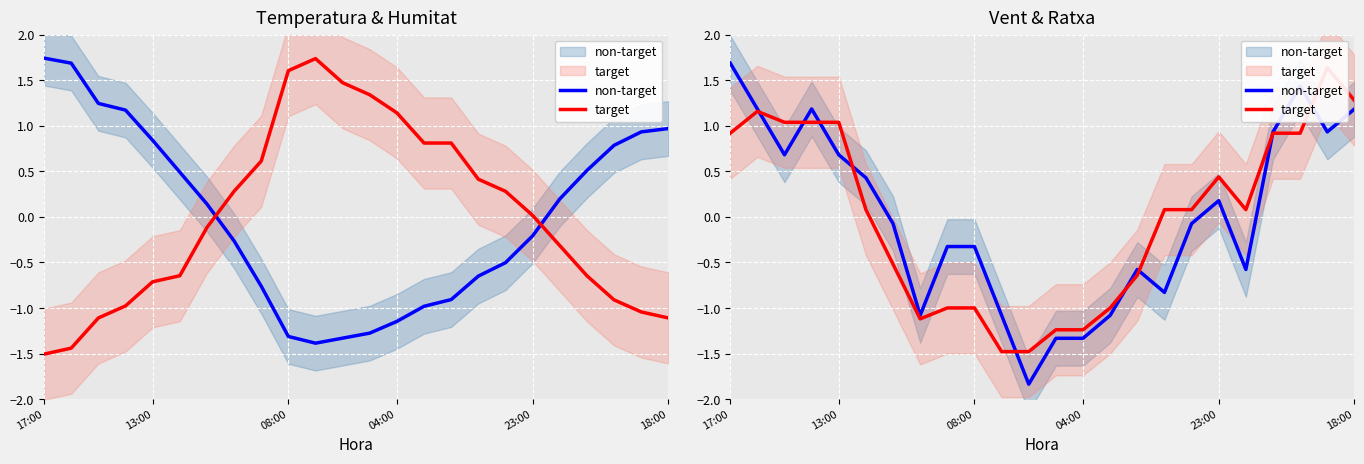

What is the label of the 22nd point from the left?

21